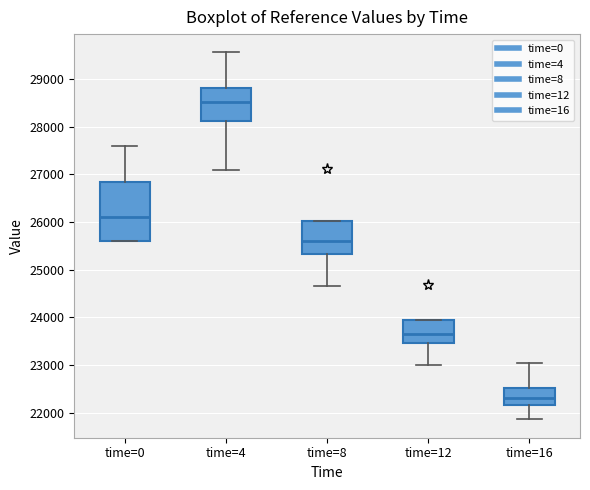

Comparing the boxes themselves (not the whiskers), which one is the tallest?

time=0